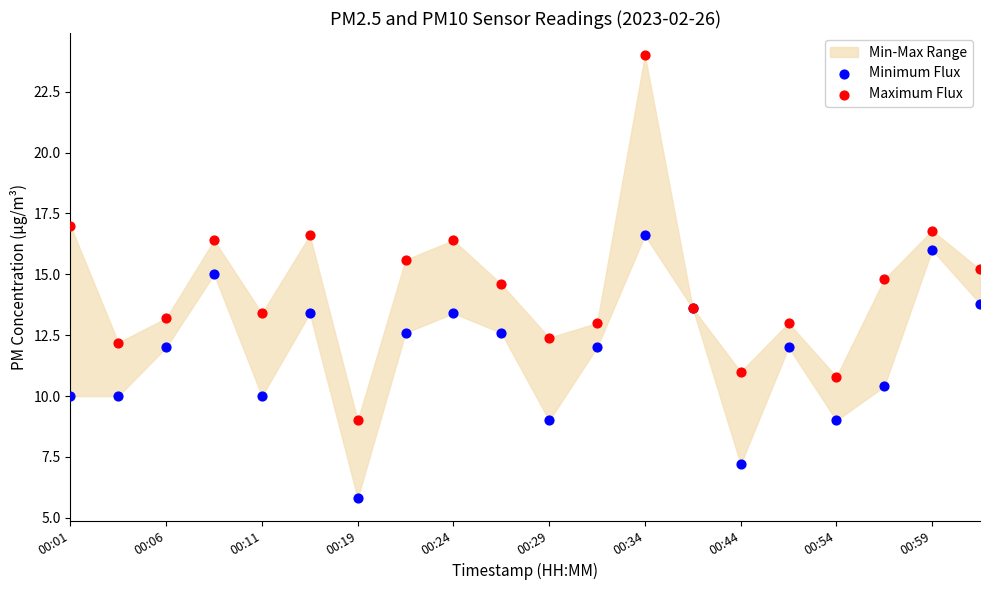

Which series reaches the maximum Y coordinate?

Maximum Flux